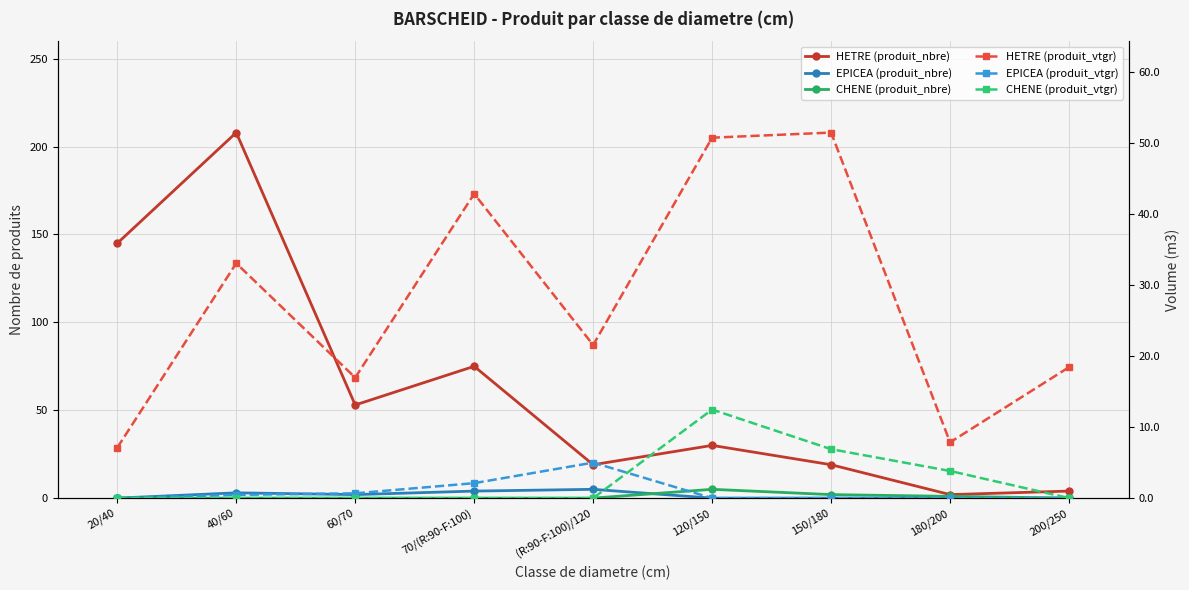

Rank the series by their maximum value, from highest to lowest.

HETRE (produit_nbre), HETRE (produit_vtgr), CHENE (produit_vtgr), EPICEA (produit_nbre), CHENE (produit_nbre), EPICEA (produit_vtgr)